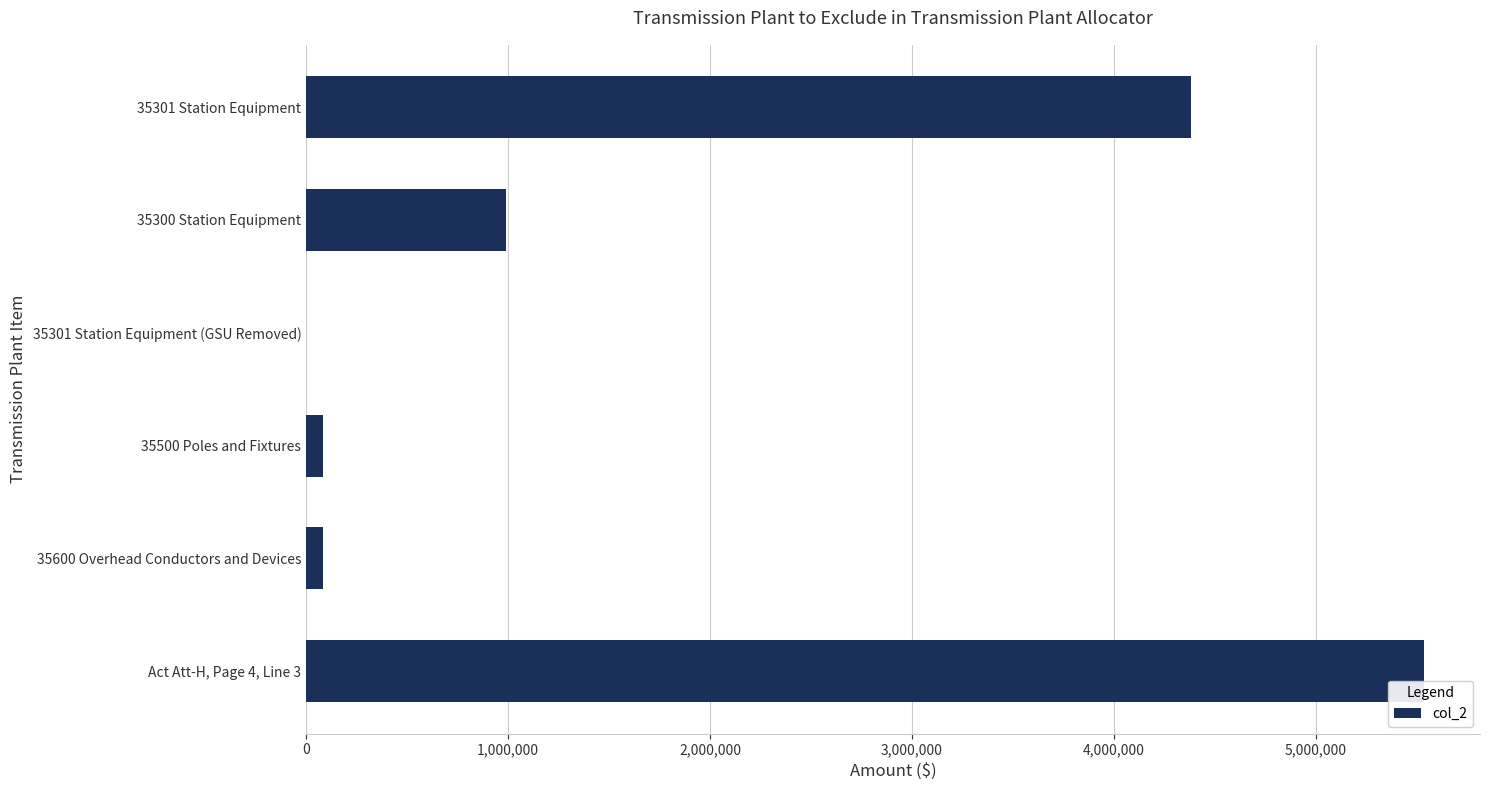

Reading top to bottom, transcribe all the data shown in this chart.

35301 Station Equipment=4379922.0	35300 Station Equipment=991099.4	35301 Station Equipment (GSU Removed)=0.0	35500 Poles and Fixtures=82484.5	35600 Overhead Conductors and Devices=82484.5	Act Att-H, Page 4, Line 3=5535990.4